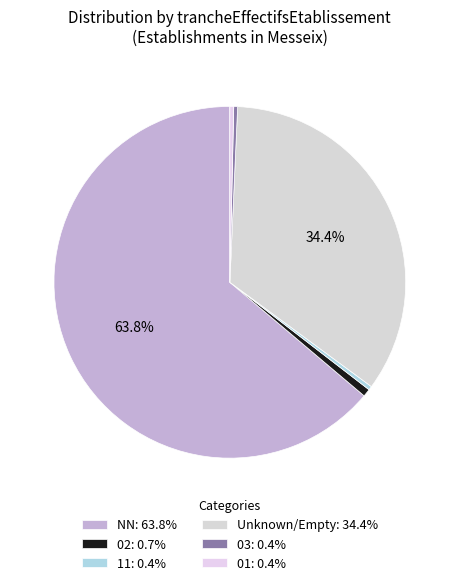

What is the majority slice?

NN